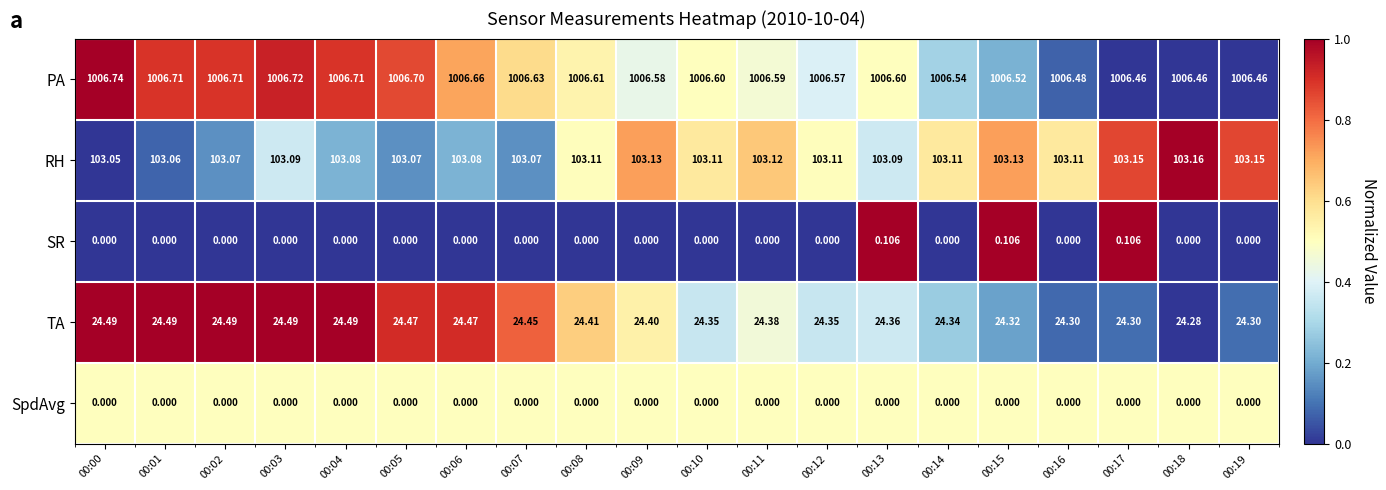

What is the difference between the highest and lowest values at 00:09?

1006.6